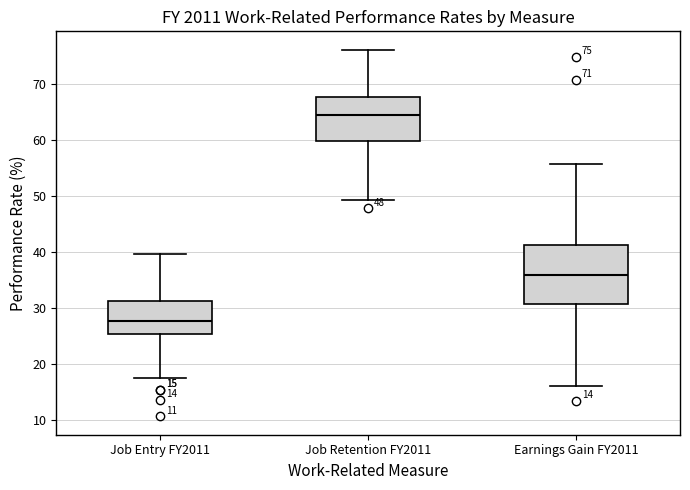

Which box has the lowest median line?

Job Entry FY2011